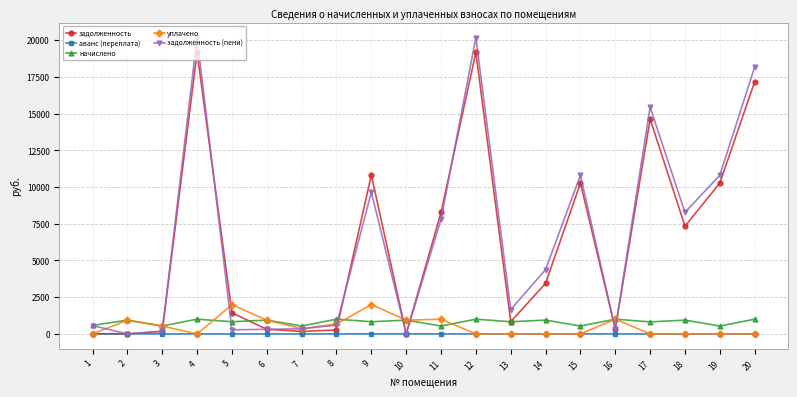

What is the spread (max minus min) of values at 10?

938.9